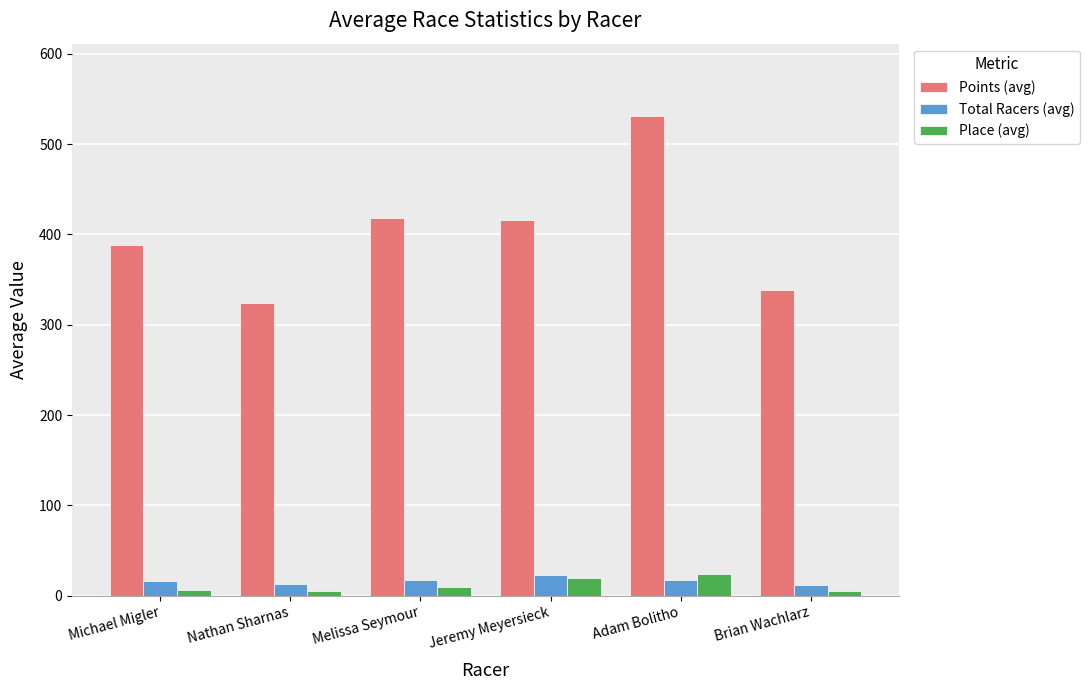

The value of Place (avg) at Jeremy Meyersieck is 19.5. True or false?

True